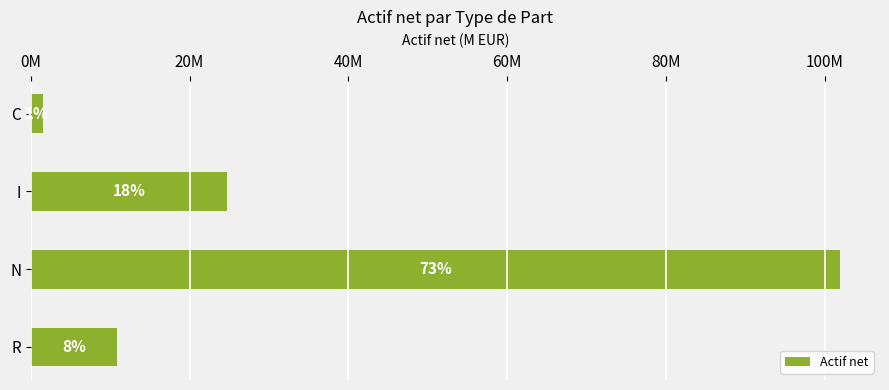

What is the greatest value displayed?

101856734.4